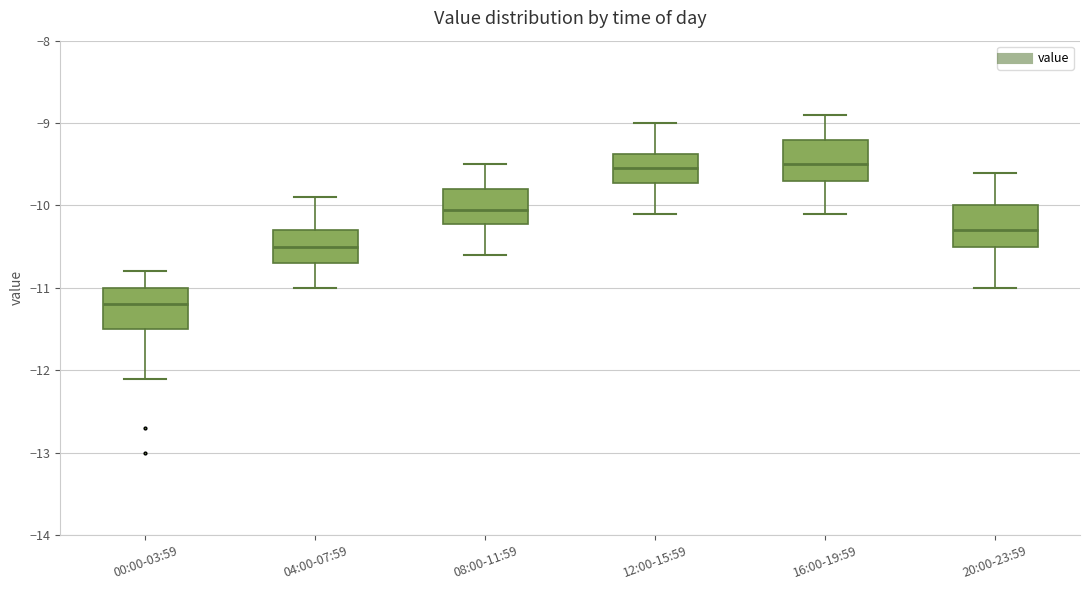

Where is the upper edge of the box for 04:00-07:59 on the y-axis? The values are not printed on the chart, so give them approximately, as read against the axis.

-10.3